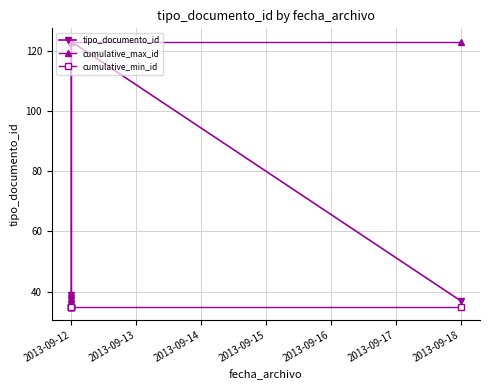

What is the difference between the highest and lowest values at 2013-09-13?

1